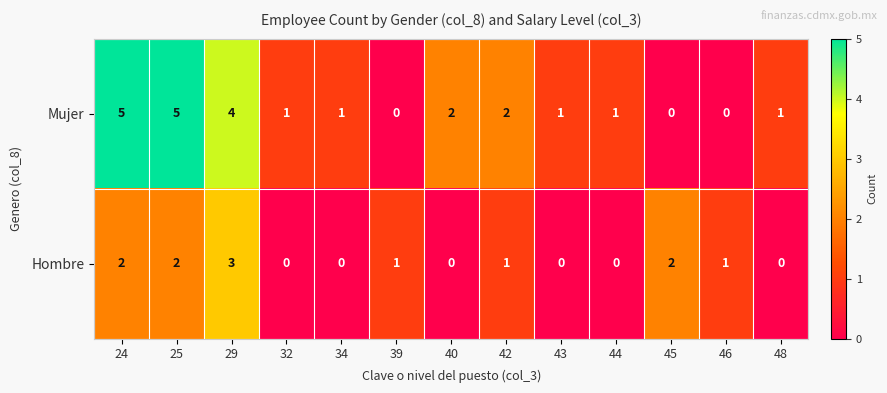

What is the difference between the second highest and minimum values in the Mujer series?

5